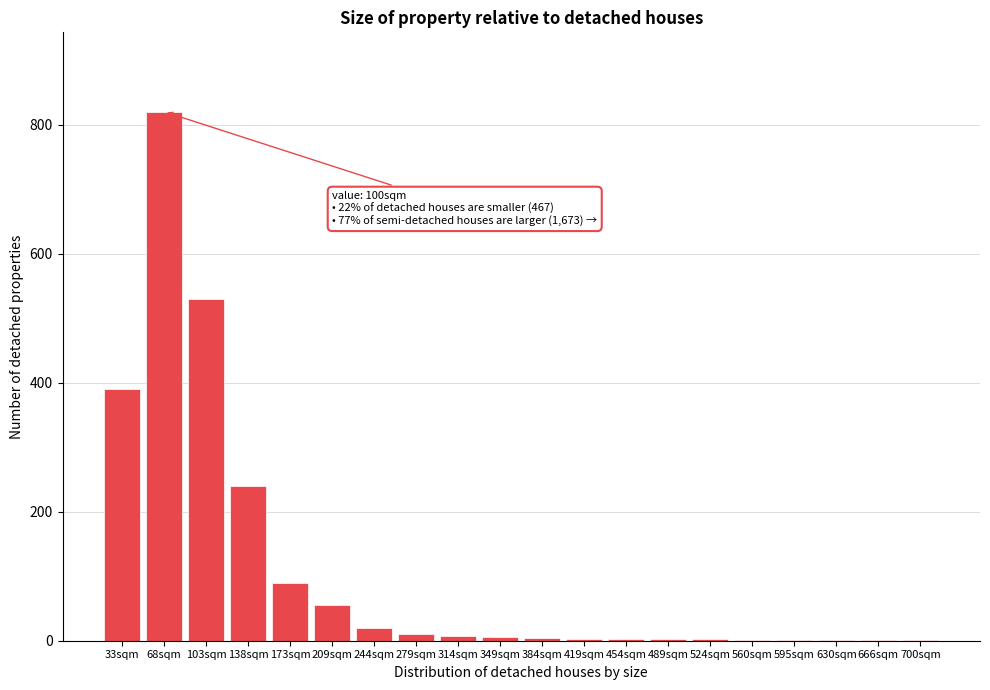

The chart shows a value of 544 at 68sqm. True or false?

False